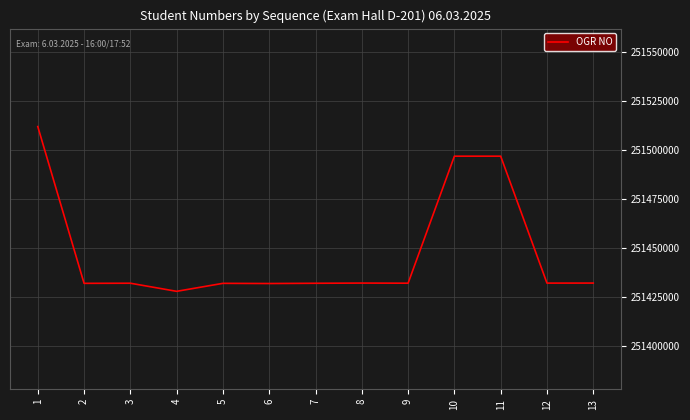

Which category has the lowest value across all series?

4